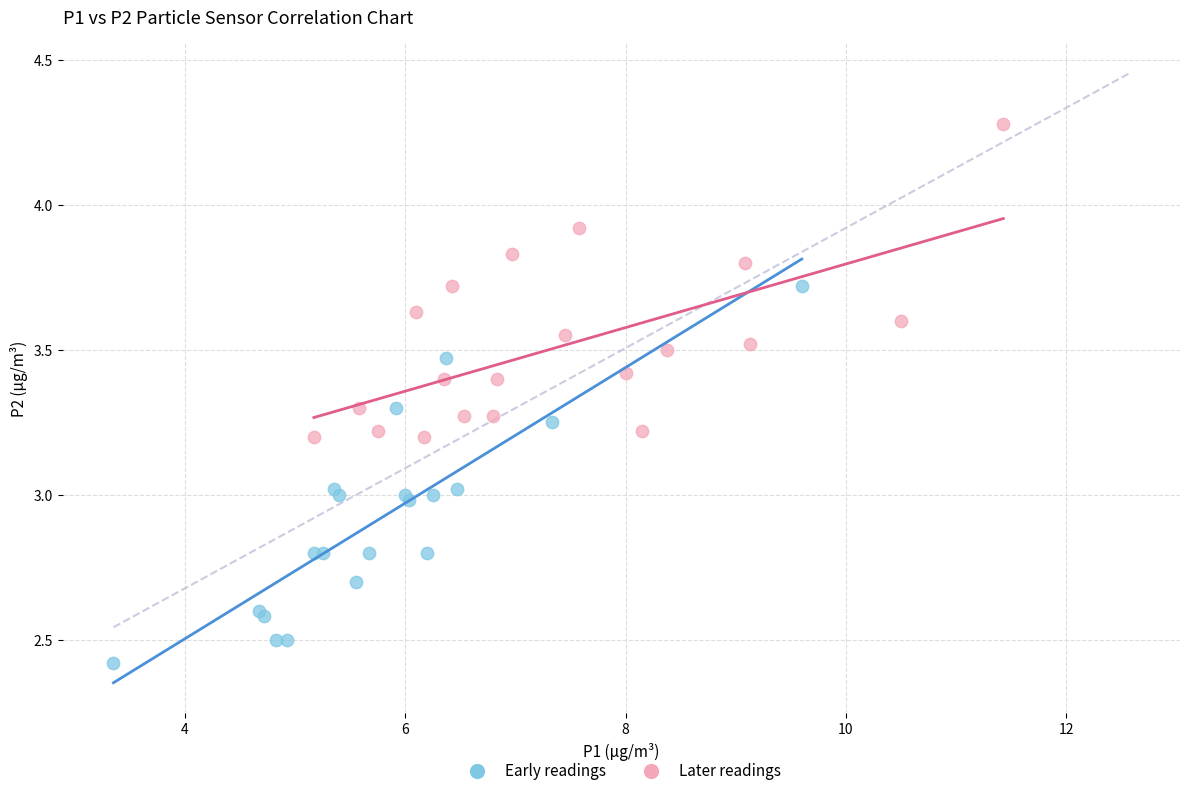

Which series reaches the maximum Y coordinate?

Later readings